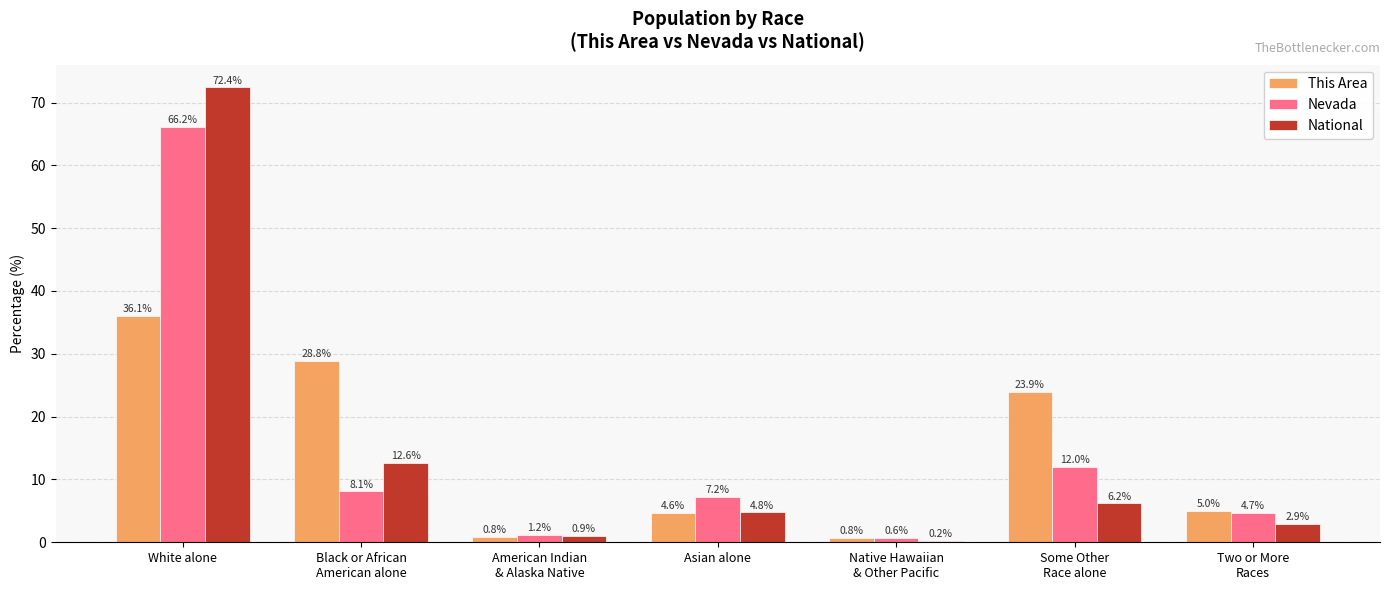

What is the total value across all series at Some Other
Race alone?

42.1